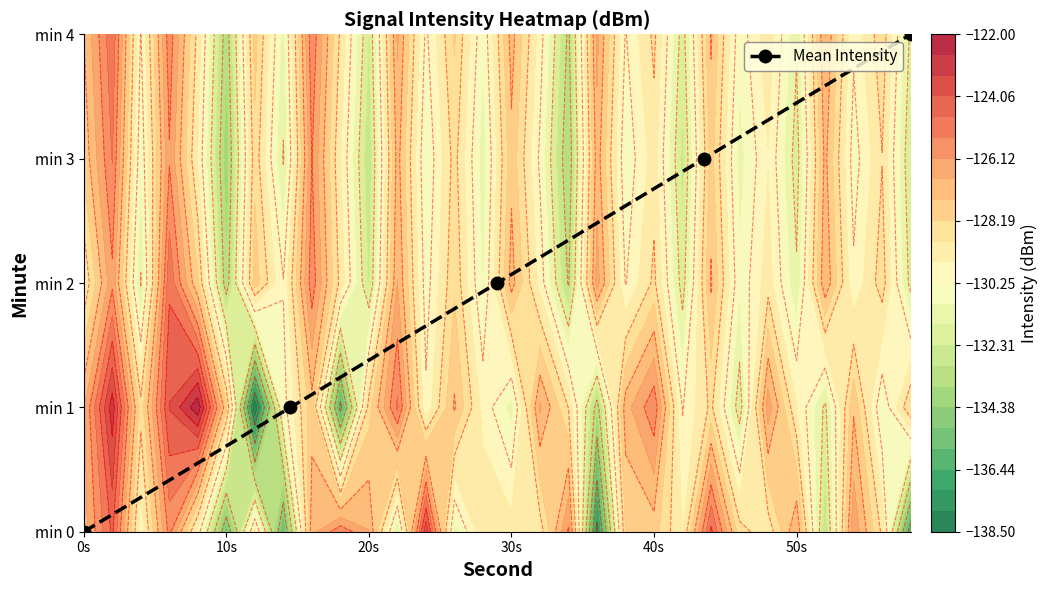

What is the average value?

2